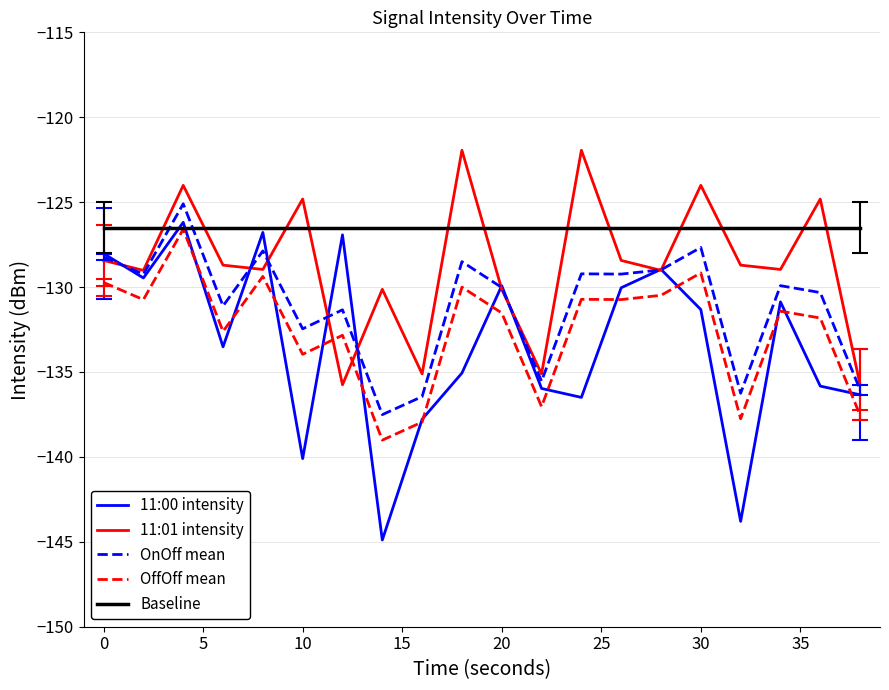

What is the minimum value shown in the chart?

-144.9